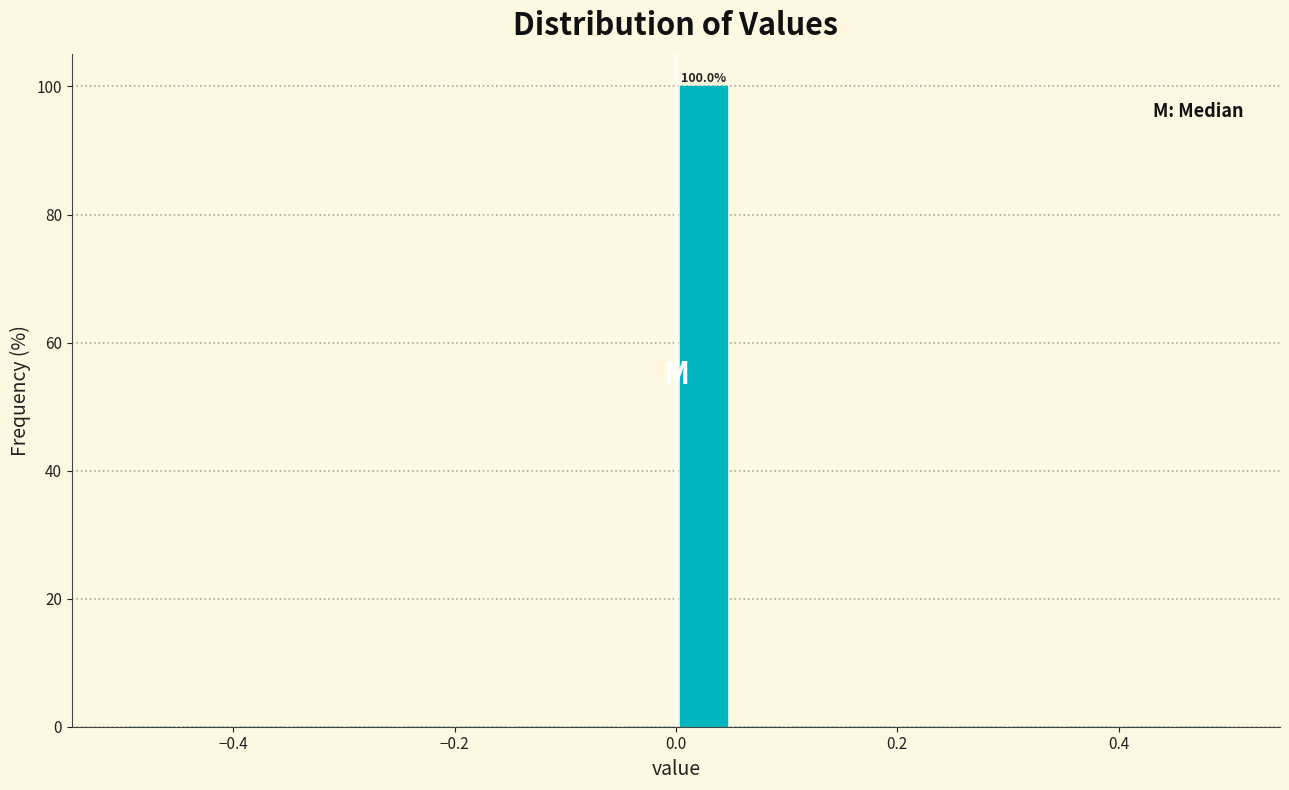

Around what value on the x-axis is the tallest bar? Give the approximate position of its centre, as read against the axis.

0.02